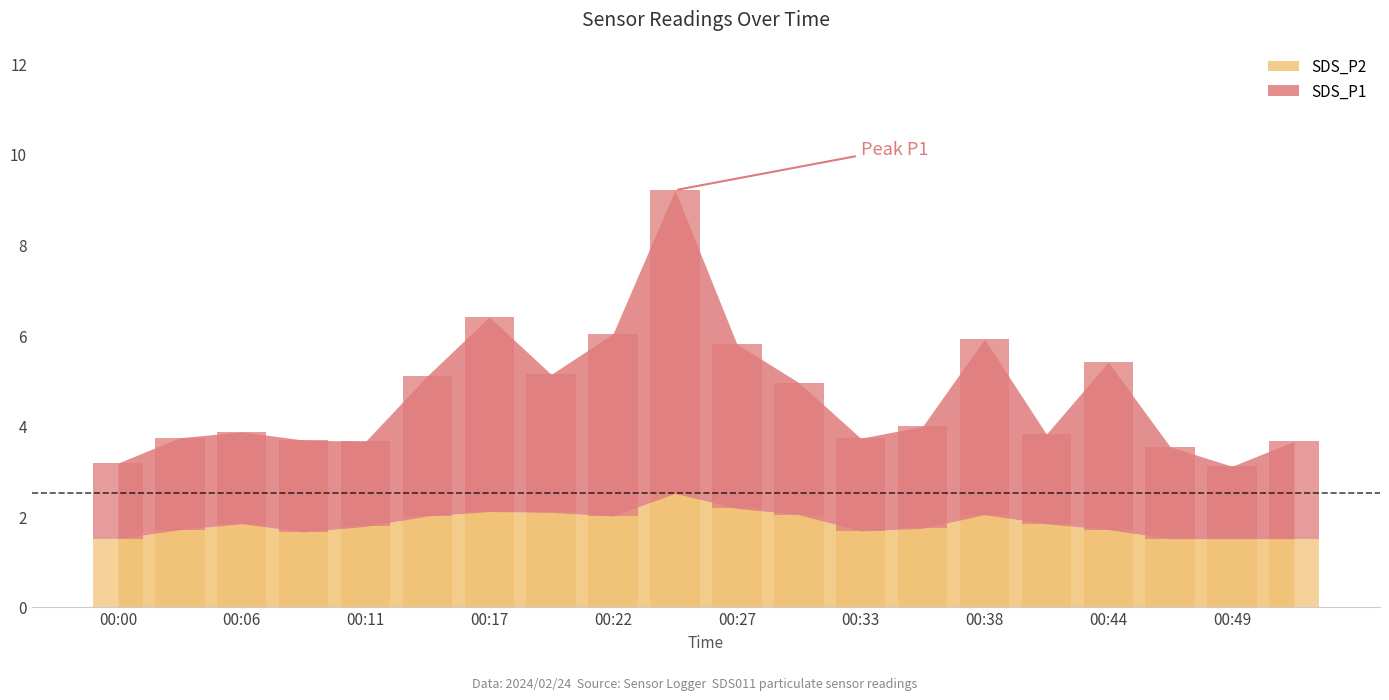

Reading left to right, extract all data points from this chart.

SDS_P1: 00:00=1.7	00:03=2.0	00:06=2.0	00:09=2.0	00:11=1.9	00:14=3.1	00:17=4.3	00:19=3.0	00:22=4.0	00:25=6.7	00:27=3.6	00:30=2.9	00:33=2.0	00:36=2.2	00:38=3.9	00:41=2.0	00:44=3.7	00:46=2.0	00:49=1.6	00:52=2.1
SDS_P2: 00:00=1.5	00:03=1.7	00:06=1.8	00:09=1.6	00:11=1.8	00:14=2.0	00:17=2.1	00:19=2.1	00:22=2.0	00:25=2.5	00:27=2.2	00:30=2.0	00:33=1.7	00:36=1.7	00:38=2.0	00:41=1.8	00:44=1.7	00:46=1.5	00:49=1.5	00:52=1.5